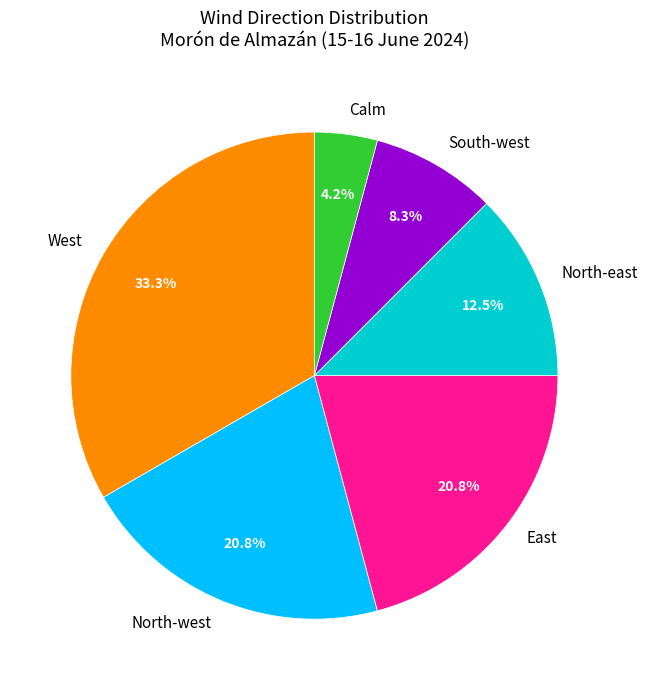

What is the smallest slice in the pie chart?

Calm